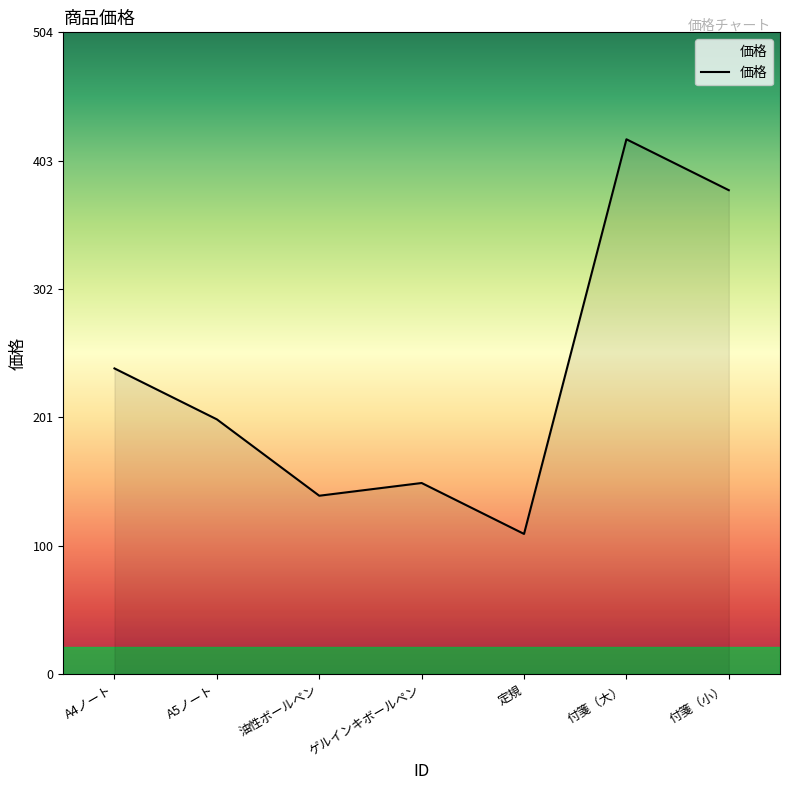

Rank the categories by value from highest to lowest.

付箋（大）, 付箋（小）, A4ノート, A5ノート, ゲルインキボールペン, 油性ボールペン, 定規